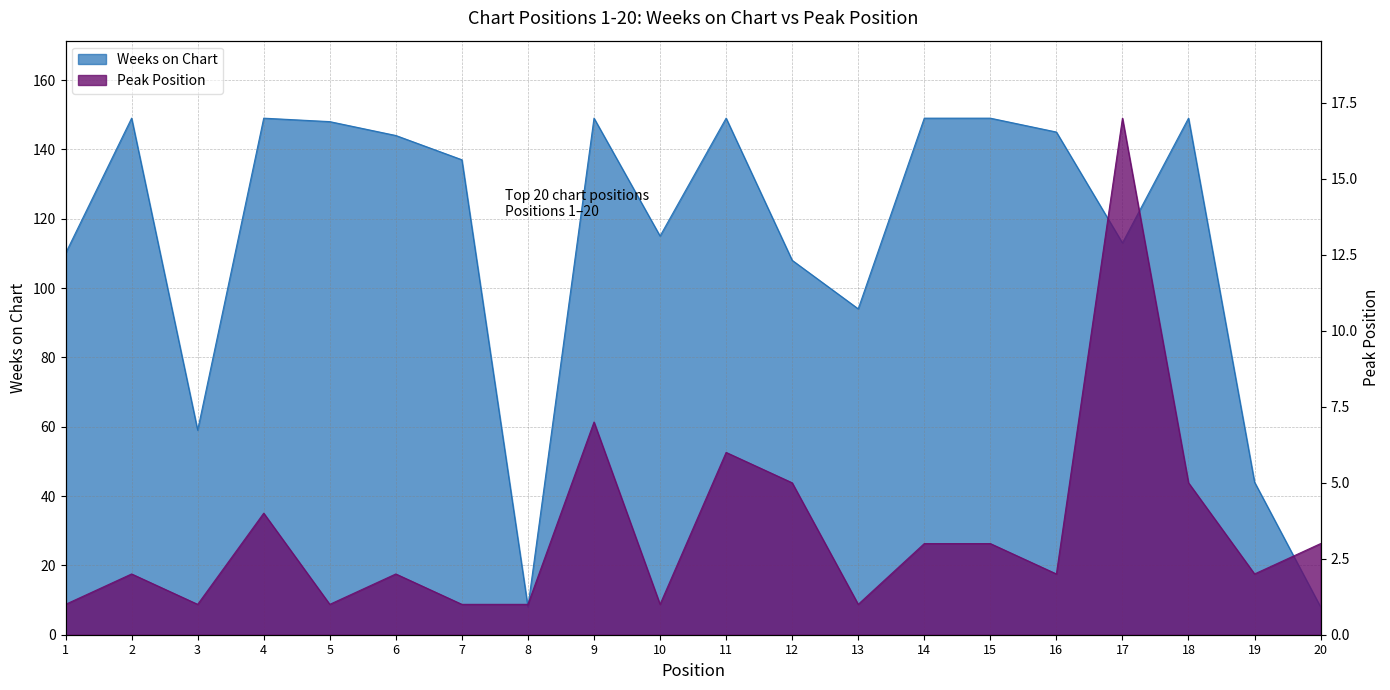

What is the approximate value of Peak Position at 20?

3